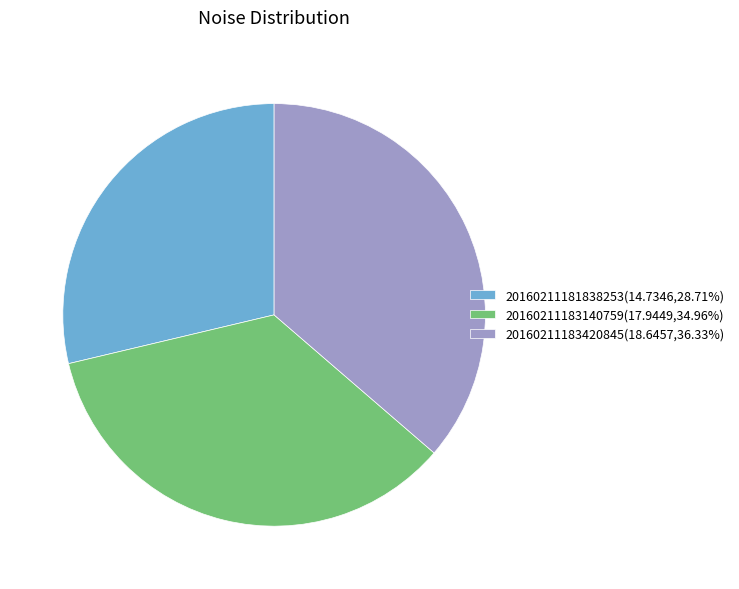

What is the ratio of the value at 20160211183420845(18.6457,36.33%) to the value at 20160211183140759(17.9449,34.96%)?

1.0